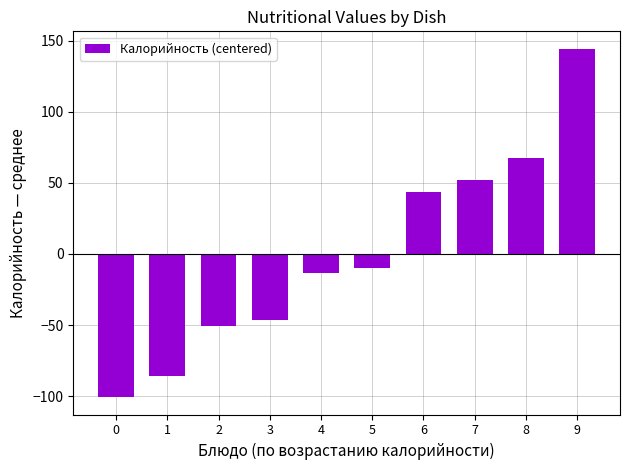

Reading right to left, what are all the values shown in this chart?

9=144.3	8=67.3	7=52.3	6=43.3	5=-9.7	4=-13.7	3=-46.7	2=-50.7	1=-85.7	0=-100.7